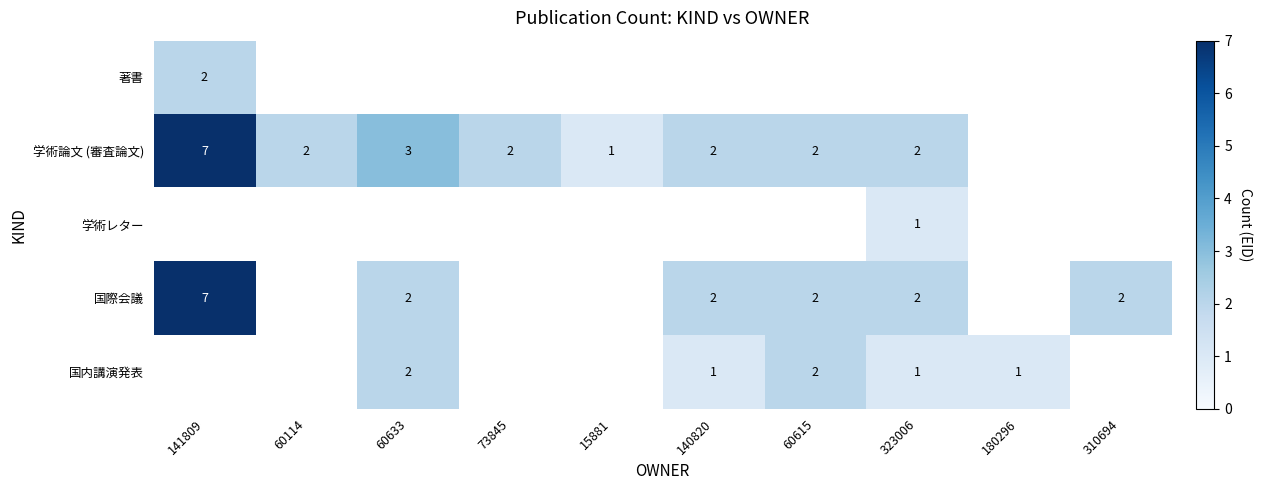

Is it true that 学術論文 (審査論文) equals 11 at 141809?

False